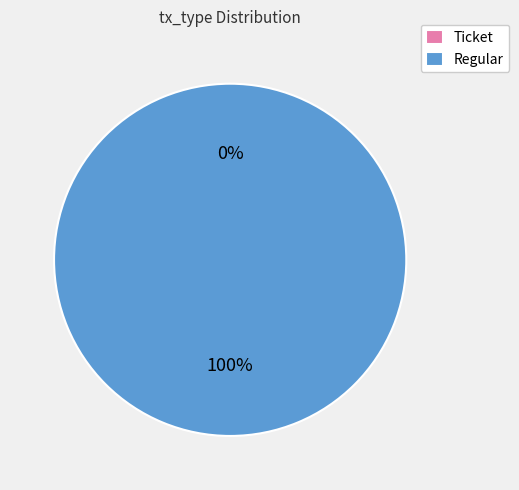

Is it true that Ticket is 1% of the pie?

False